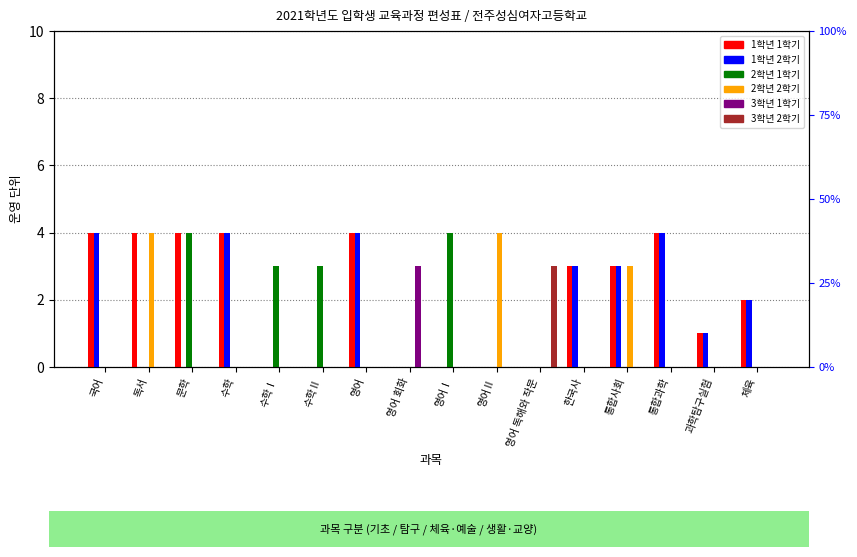

How many data points does each series have?

16